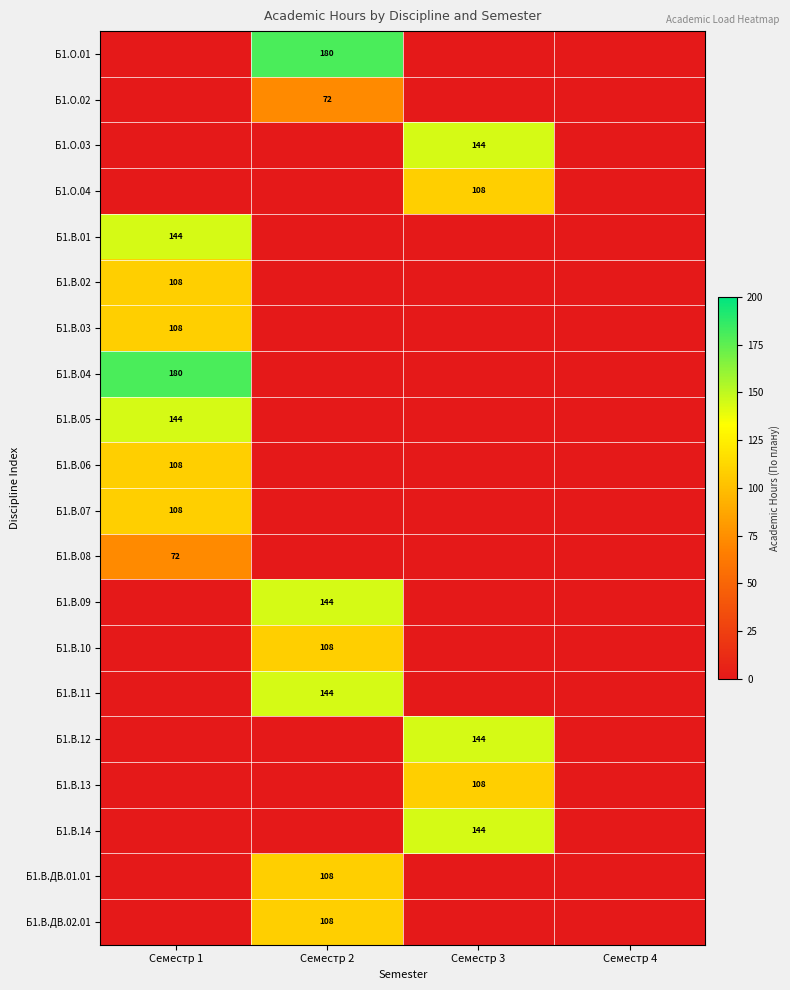

The value of Б1.О.02 at Семестр 2 is 72. True or false?

True